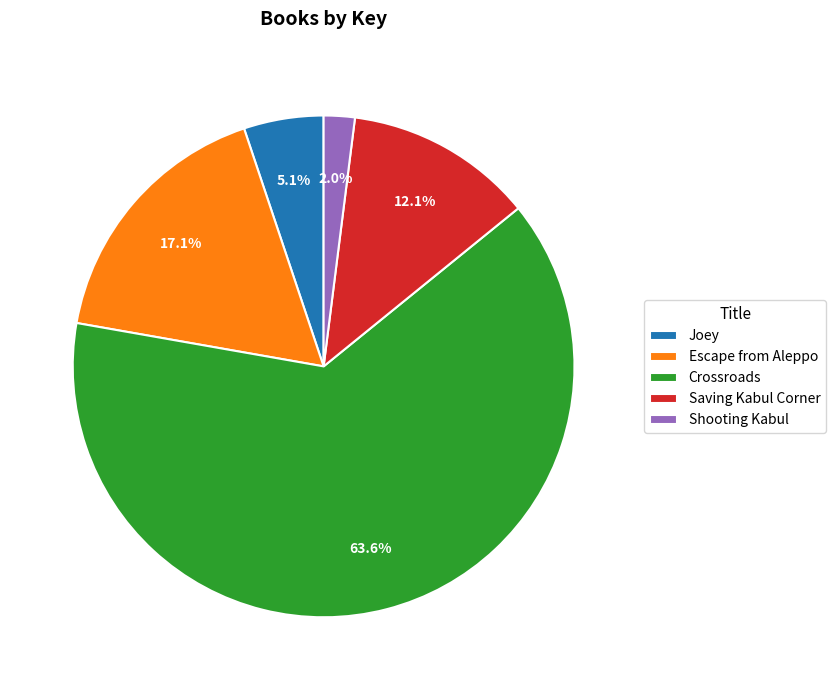

Is it true that Joey is 13% of the pie?

False